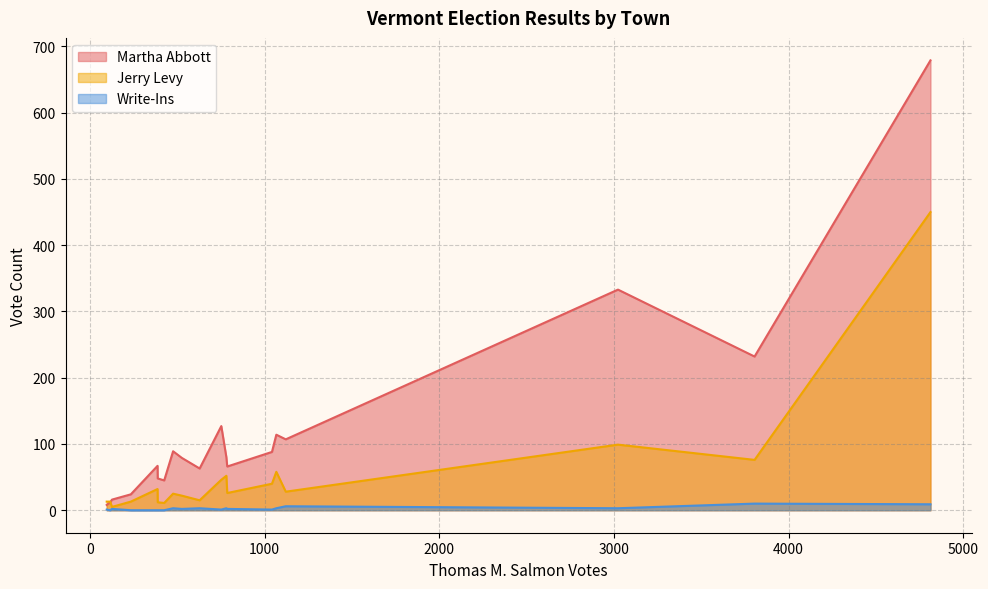

The value of Martha Abbott at Athens is 12. True or false?

True